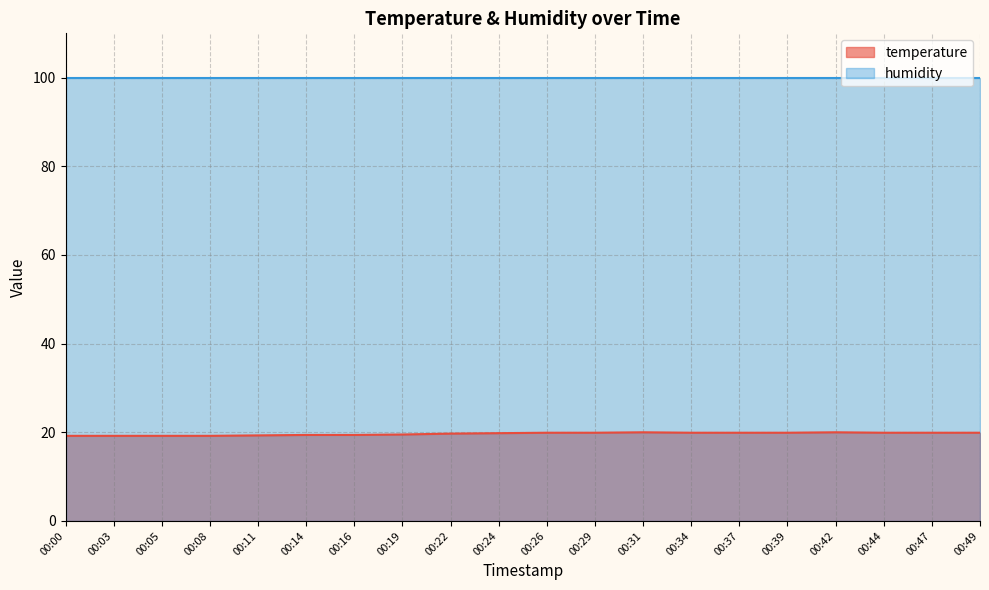

Which category has the highest value across all series?

00:31